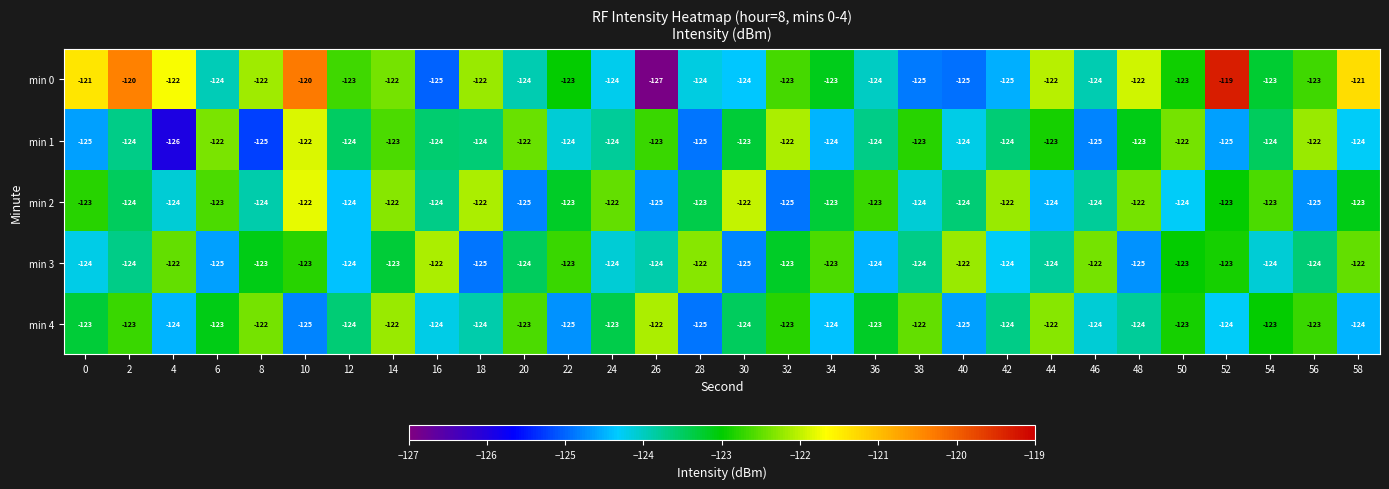

At which category does the chart reach its minimum across all series?

26